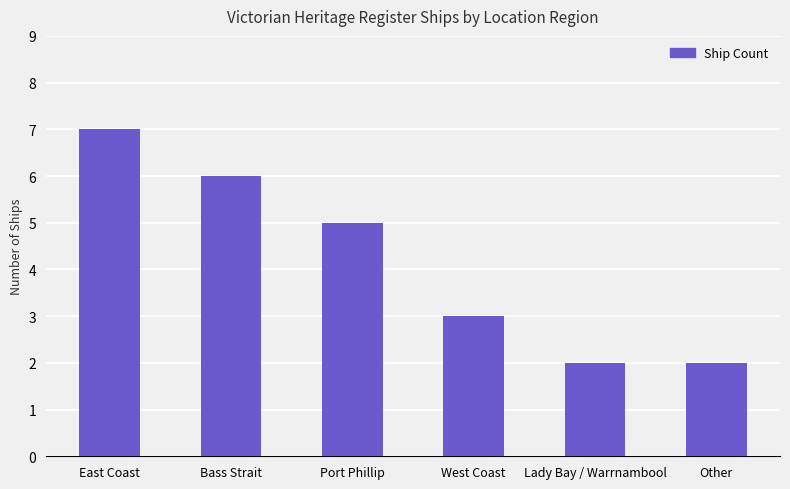

What is the approximate value at Bass Strait?

6